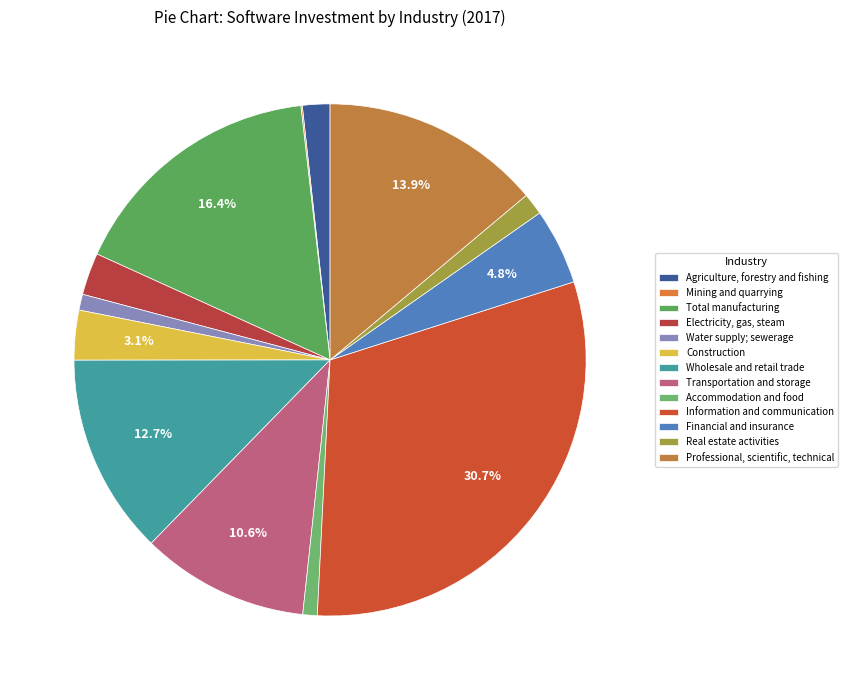

Which slice is the smallest?

Mining and quarrying